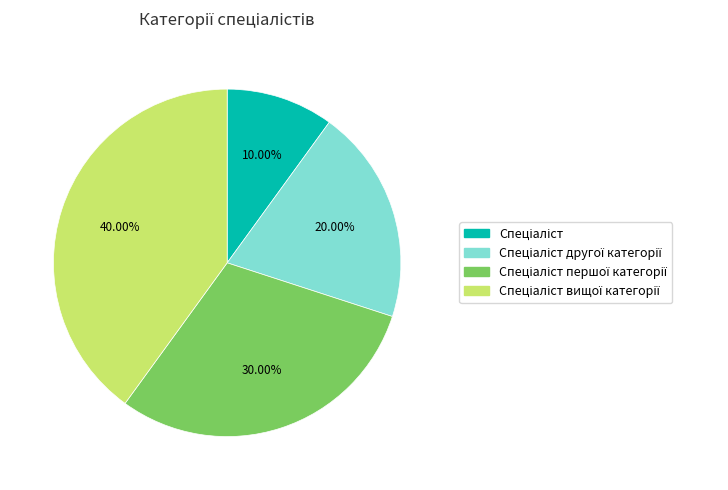

How many slices are in this pie chart?

4